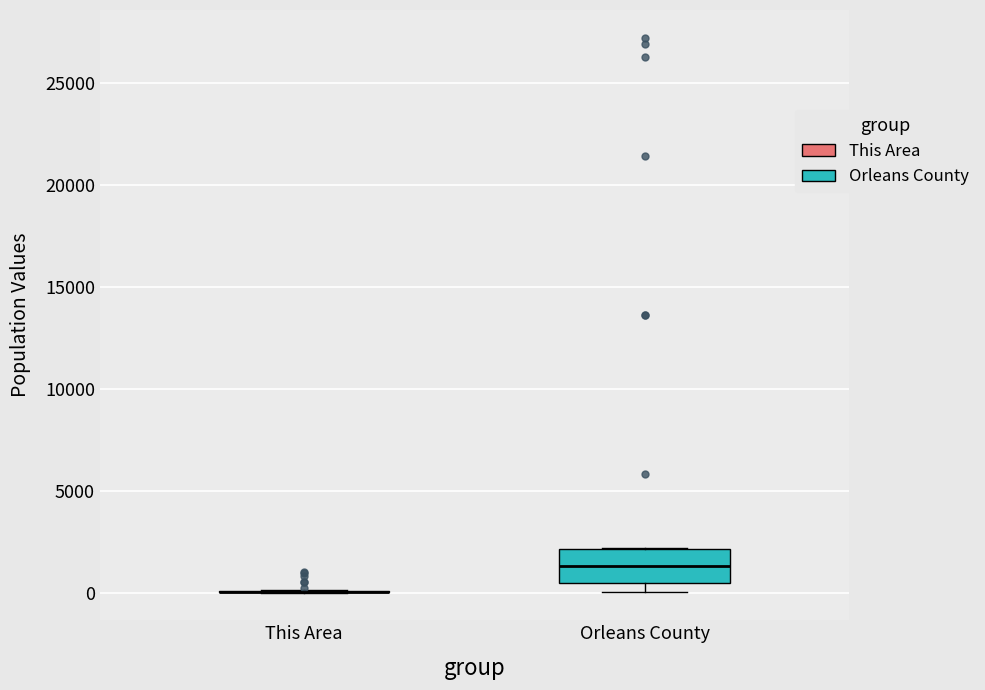

Reading left to right, transcribe this box plot: for each box, give where its median line is, the range the box spans, and where its two whiskers end, as read against the y-axis. The values are not printed on the chart, so give them approximately, as read against the axis.

This Area: box collapsed to a line at 0, whiskers 0 to 0
Orleans County: median 1500, box 500 to 2000, whiskers 0 to 2000